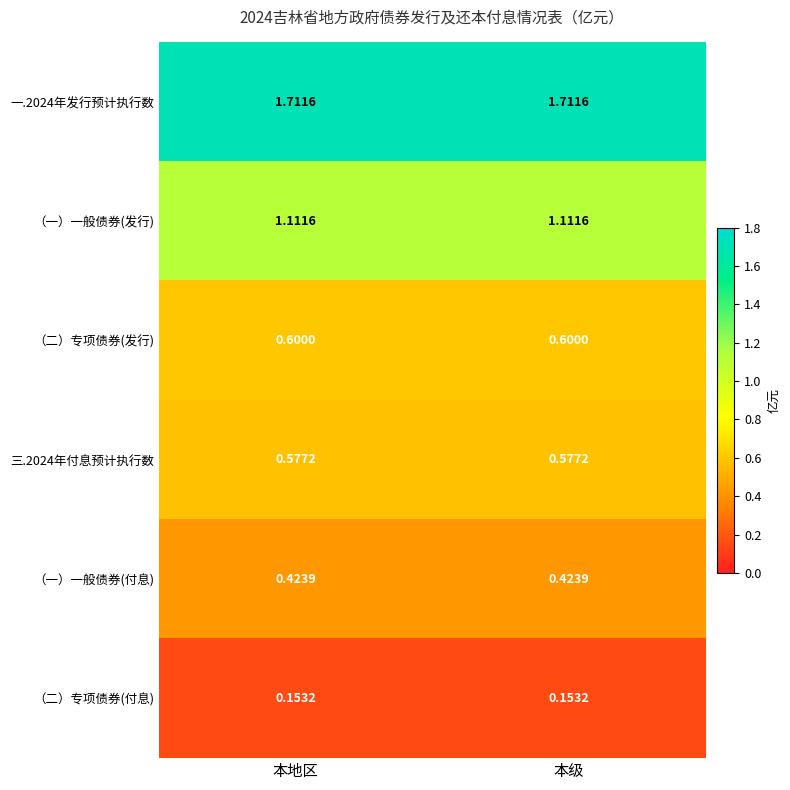

Is the value of （二）专项债券(发行) at 本地区 greater than the value of （二）专项债券(付息) at 本地区?

Yes